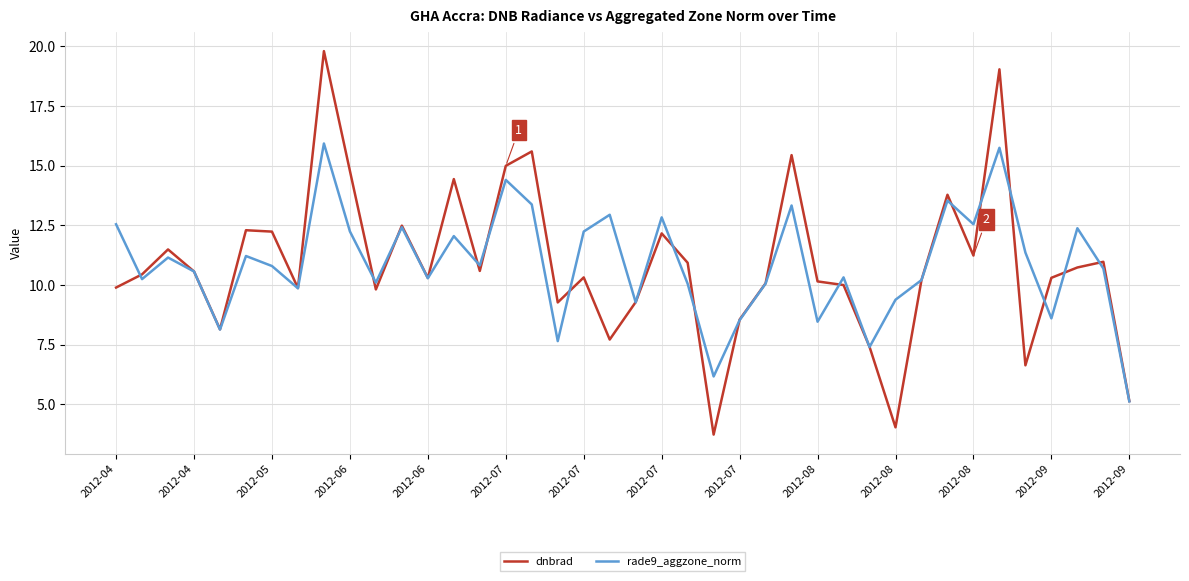

True or false: dnbrad has more than 2 points higher than both neighbors.

True